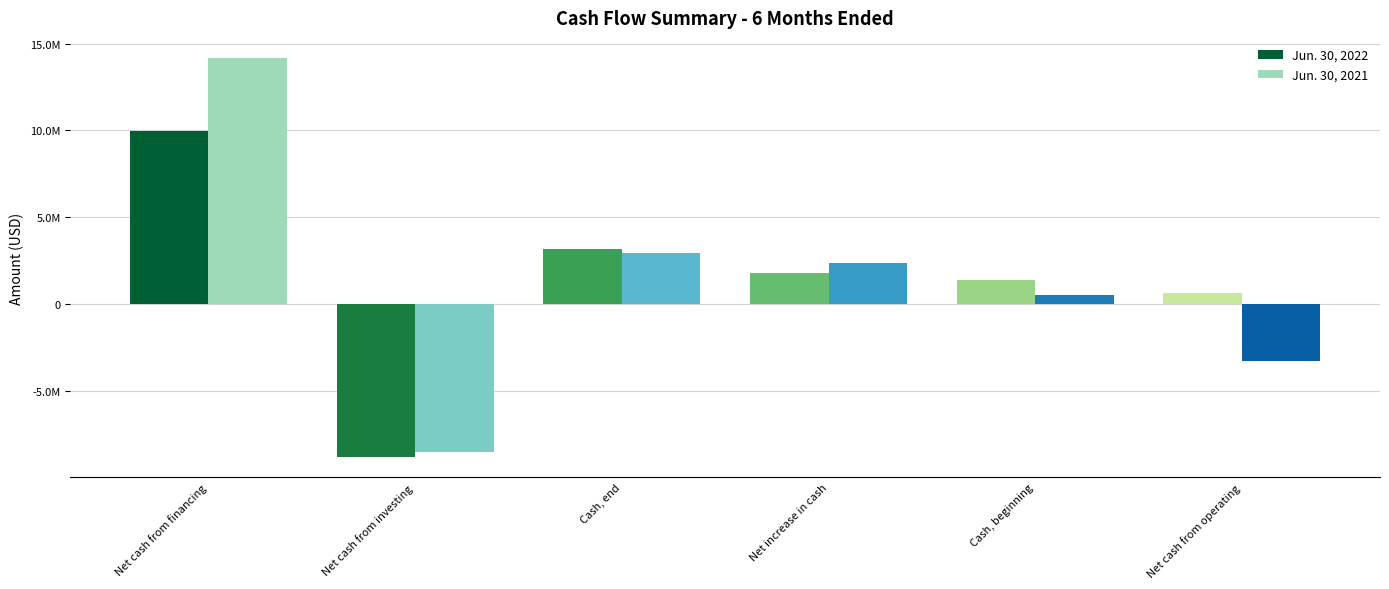

What is the minimum value shown in the chart?

-8834194